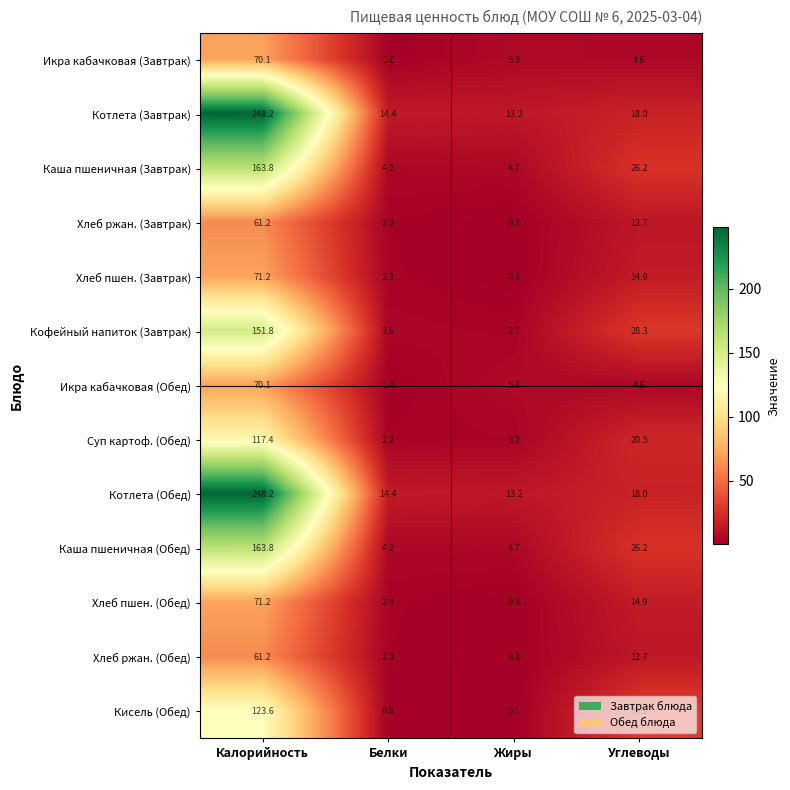

Rank the categories by Суп картоф. (Обед) value from lowest to highest.

Белки, Жиры, Углеводы, Калорийность